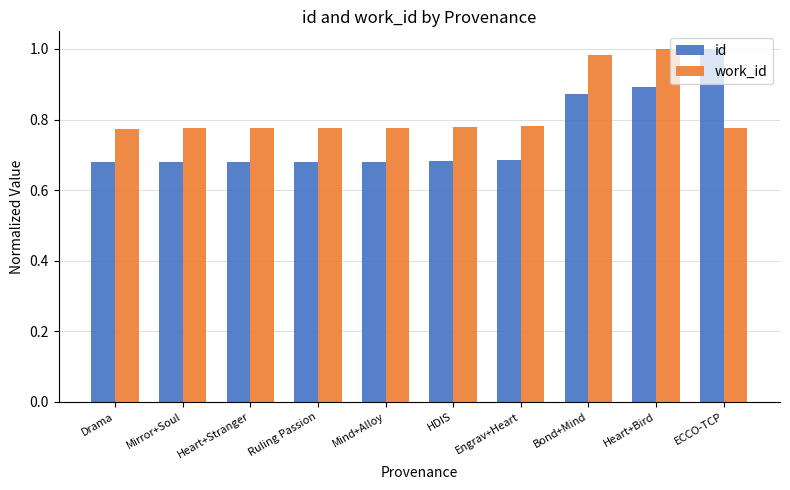

Rank the series at ECCO-TCP from lowest to highest value.

work_id, id